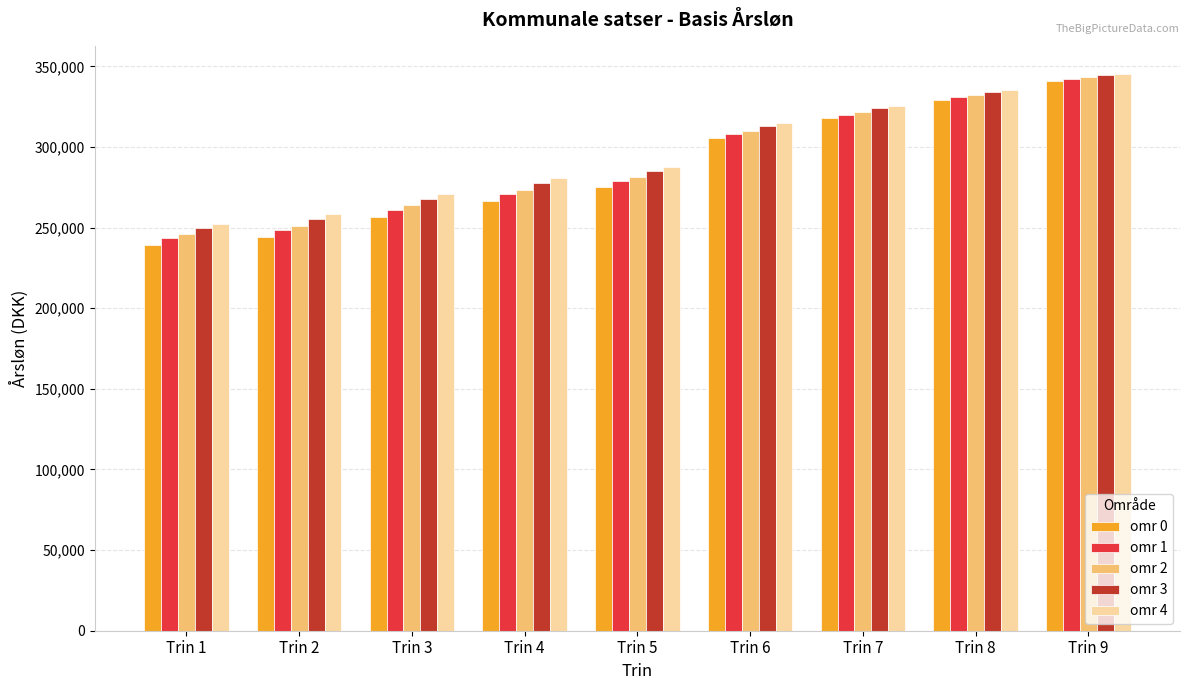

What is the average value of the omr 0 series?

286191